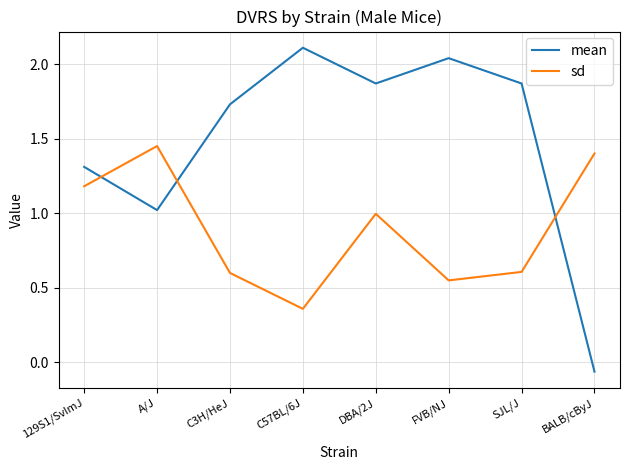

At which label does mean reach its minimum?

BALB/cByJ